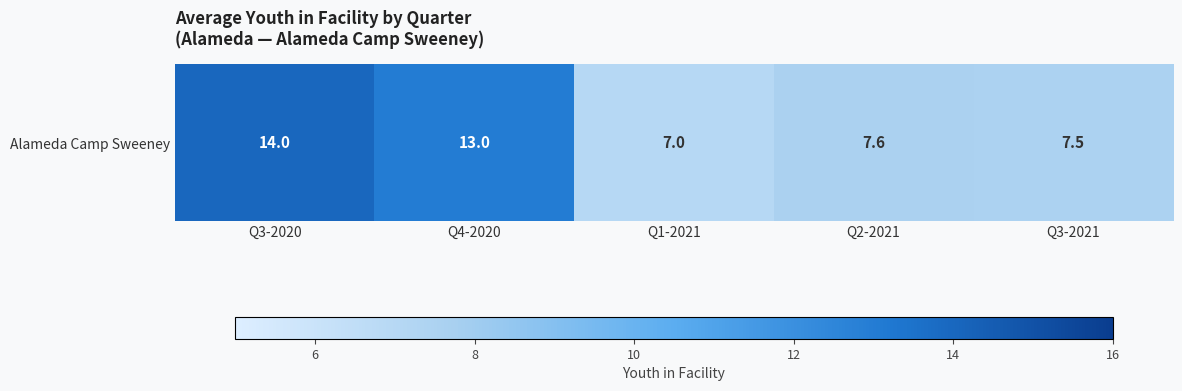

Count the number of categories in the chart.

5